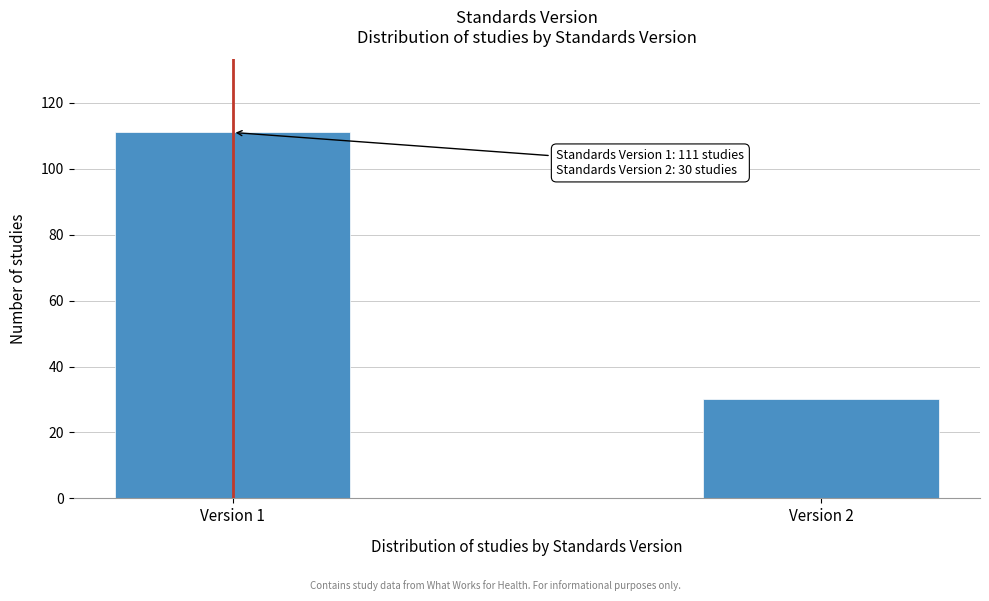

Reading left to right, what are all the values shown in this chart?

Version 1=111	Version 2=30